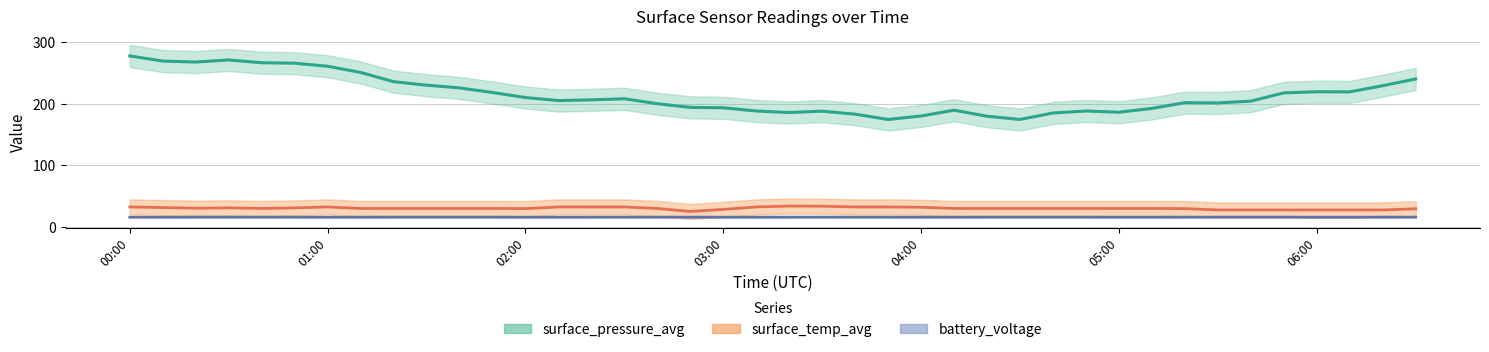

Read the battery_voltage value at 01:50.

15.3